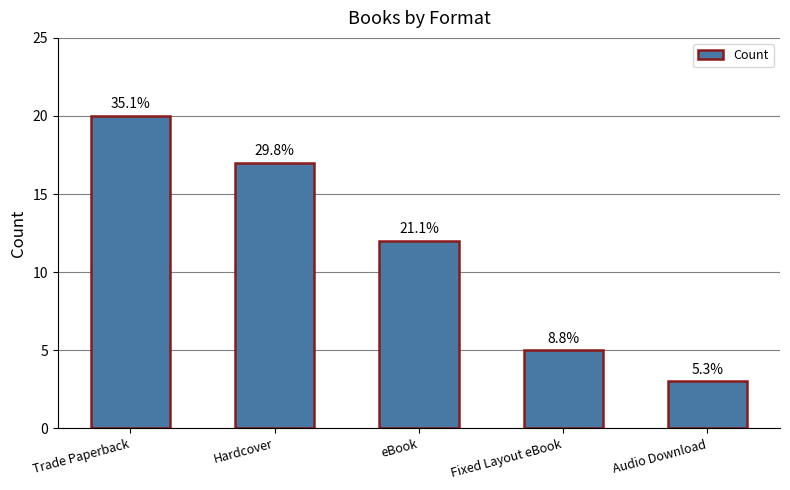

List the labels in order of value, largest first.

Trade Paperback, Hardcover, eBook, Fixed Layout eBook, Audio Download